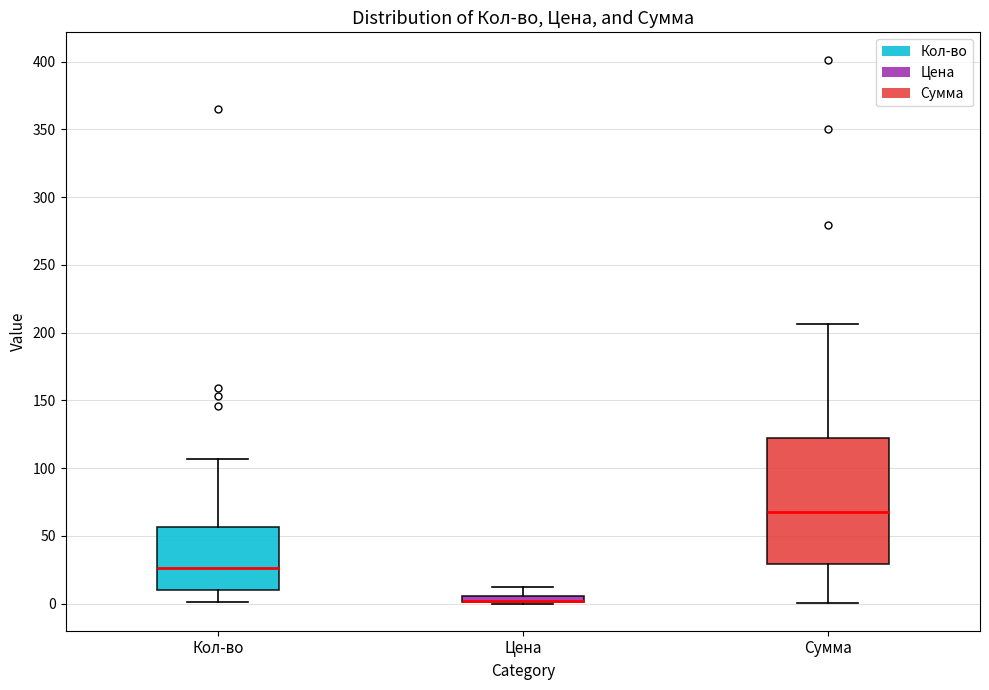

Comparing the boxes themselves (not the whiskers), which one is the tallest?

Сумма